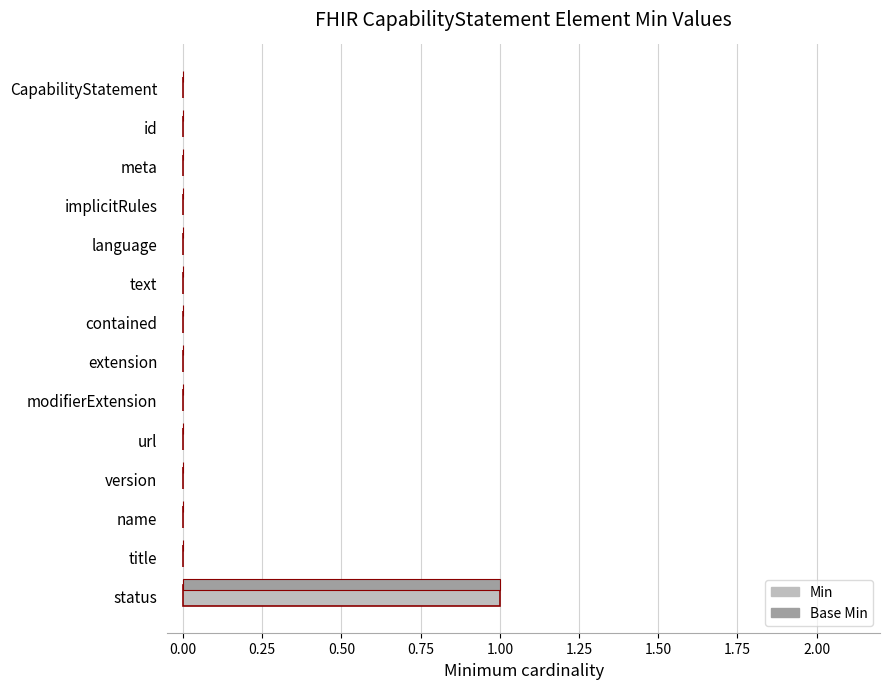

What are all the series names shown in the legend?

Min, Base Min